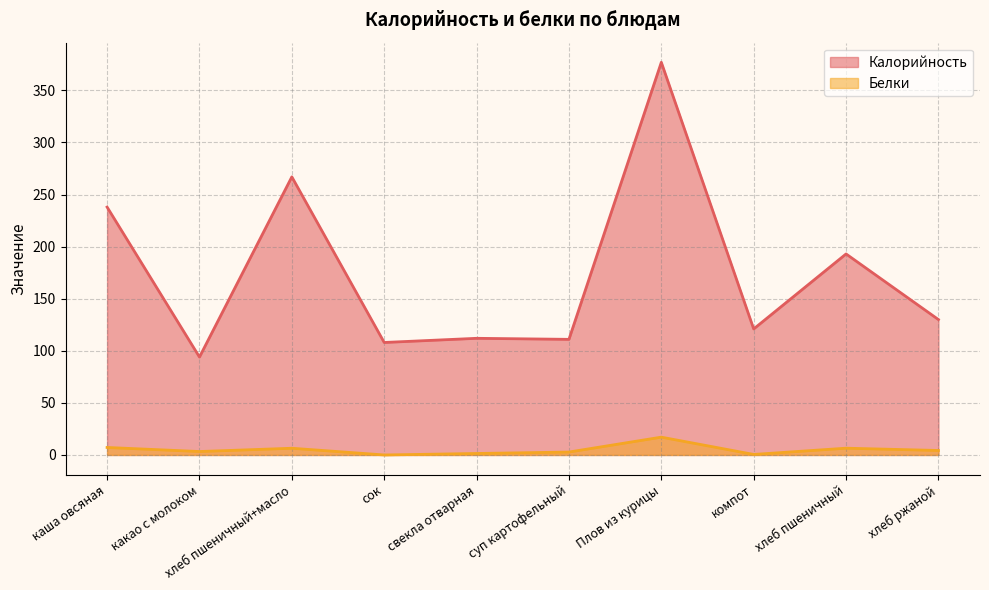

Is it true that Белки equals 7.2 at каша овсяная?

True